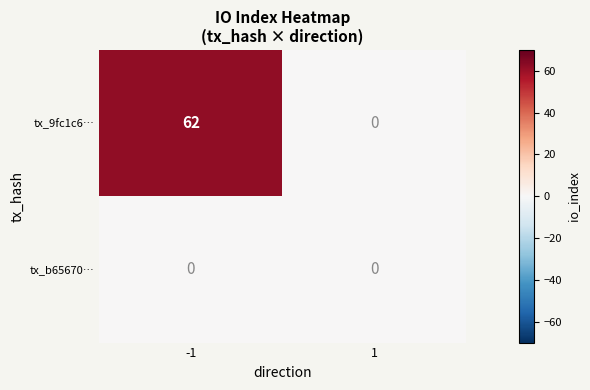

Between -1 and 1, which series saw the biggest shift?

tx_9fc1c6…